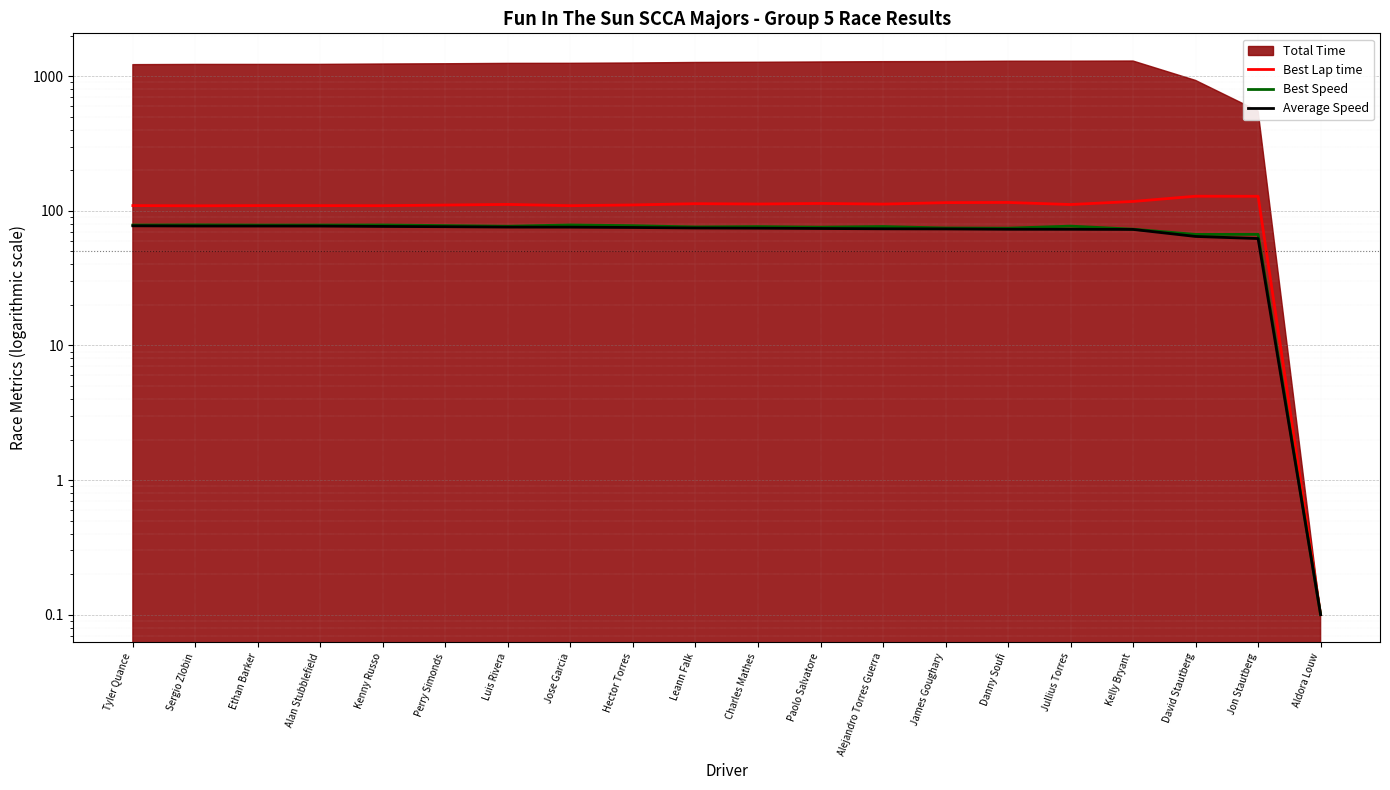

What is the average value of the Best Speed series?

72.0